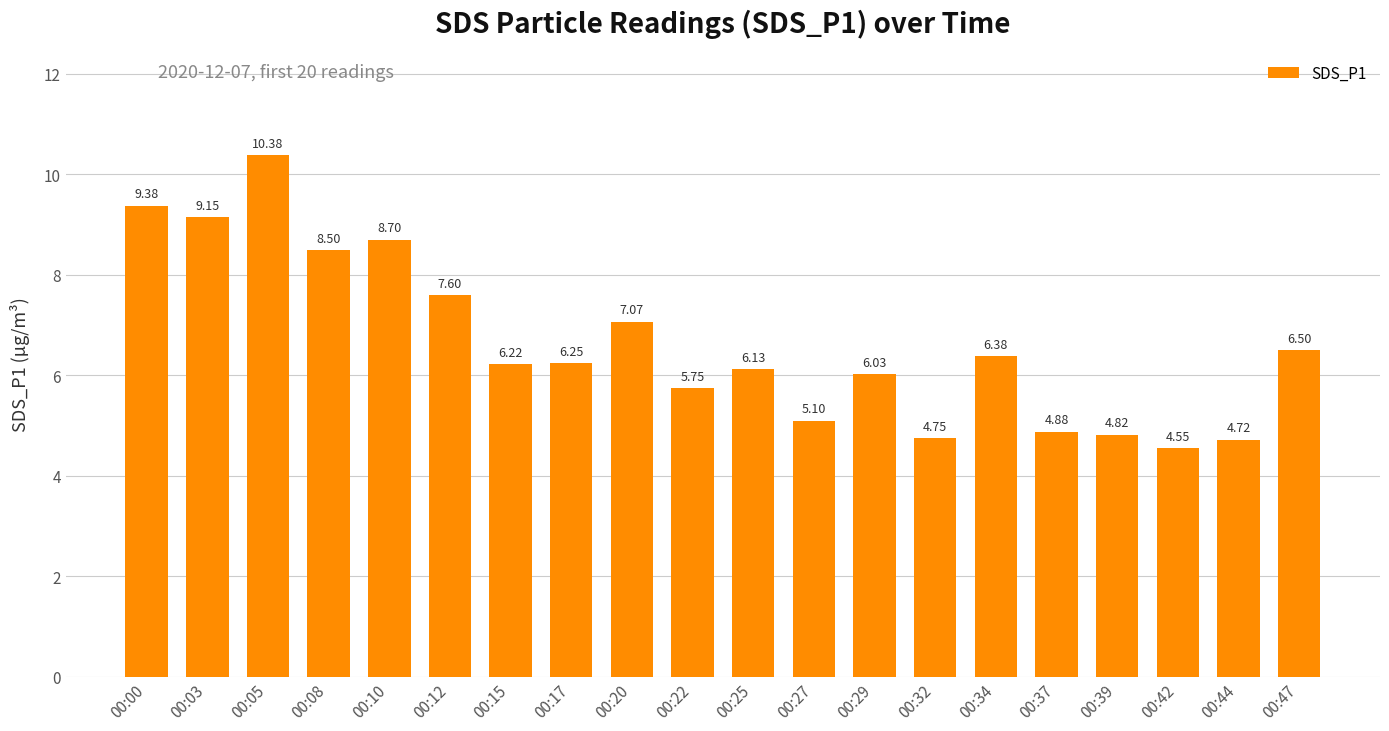

What is the difference between the maximum and second lowest values?

5.7